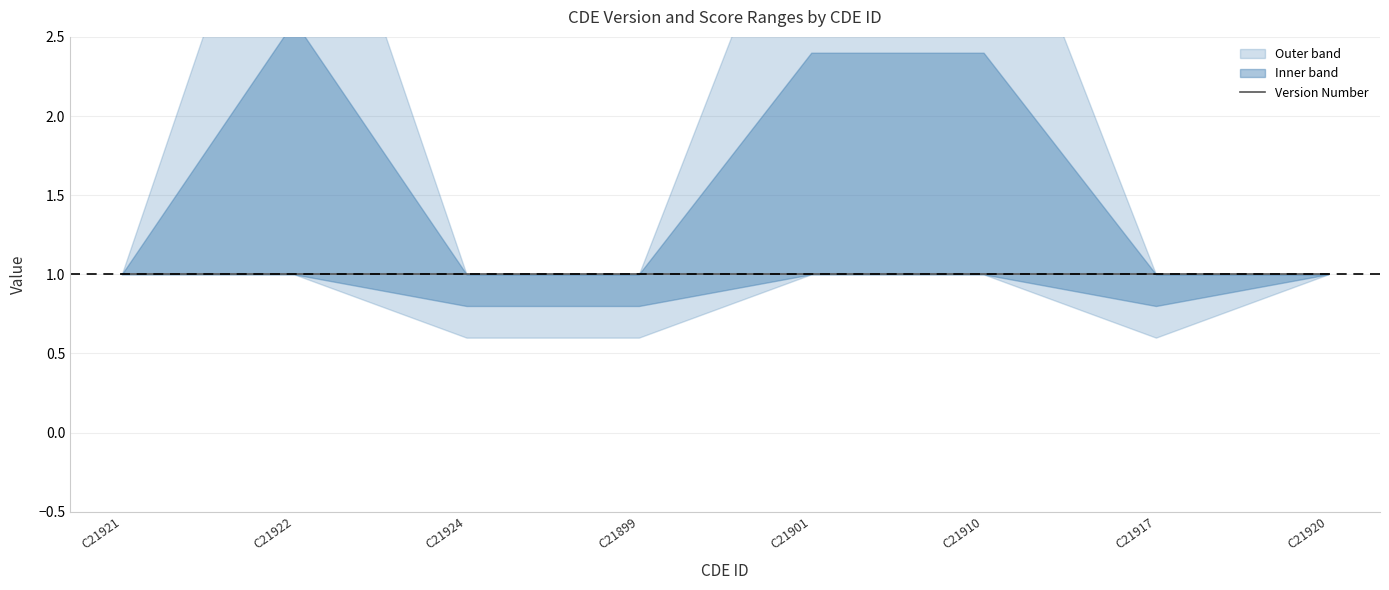

Does the chart have visible grid lines?

Yes